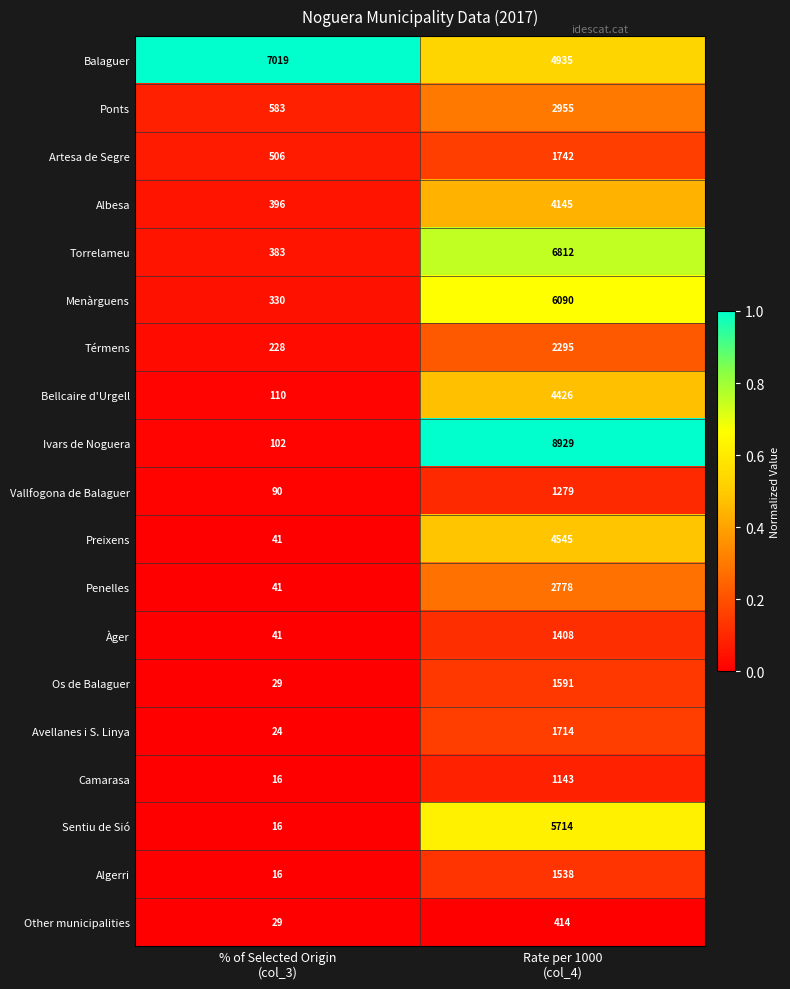

What is the difference between the maximum and minimum values in the Avellanes i S. Linya series?

1690